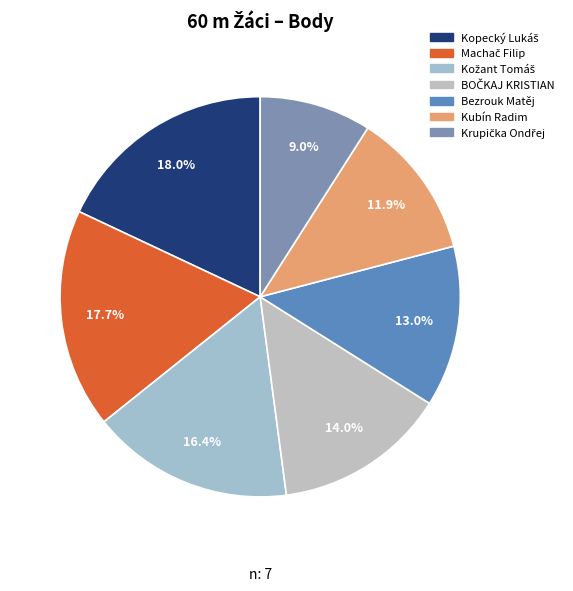

To the nearest percent, what is the difference between the Kožant Tomáš and Bezrouk Matěj slice percentages?

3%